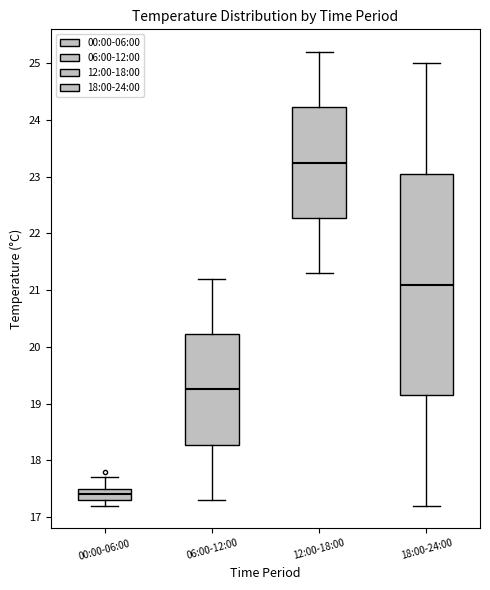

Reading left to right, read every box against the y-axis: the position of its median line, the range the box covers, and the ends of its whiskers. The values are not printed on the chart, so give them approximately, as read against the axis.

00:00-06:00: median 17.4, box 17.3 to 17.5, whiskers 17.2 to 17.7
06:00-12:00: median 19.3, box 18.3 to 20.2, whiskers 17.3 to 21.2
12:00-18:00: median 23.3, box 22.3 to 24.2, whiskers 21.3 to 25.2
18:00-24:00: median 21.1, box 19.2 to 23.1, whiskers 17.2 to 25.0